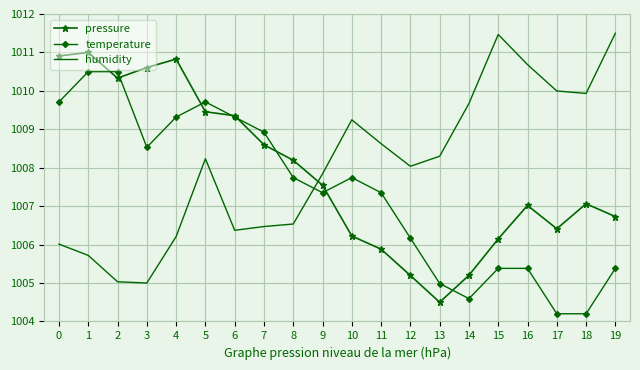

Is the value of humidity at 4 greater than the value of pressure at 5?

No